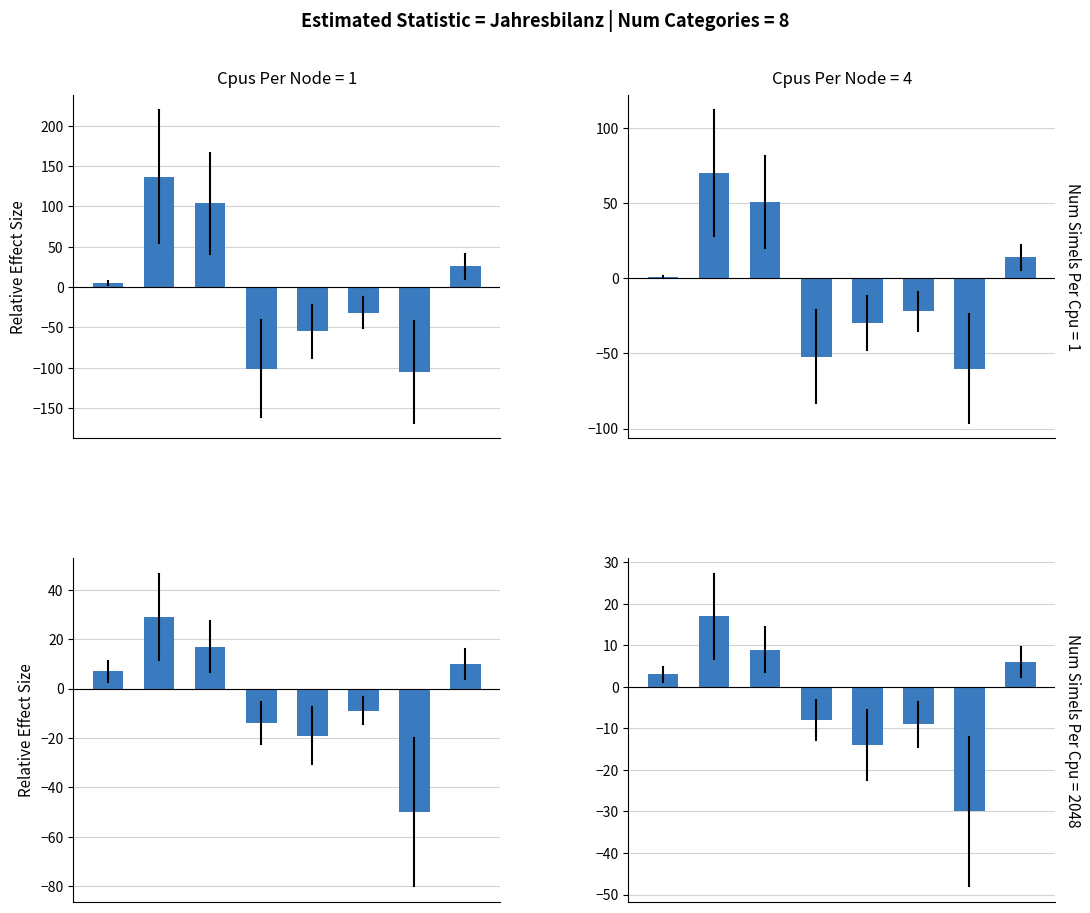

Reading left to right, what are all the values shown in this chart?

Total FZA/VEP: 5	137	104	-101	-55	-32	-105	26
Frauen FZA/VEP: 1	70	51	-52	-30	-22	-60	14
Total AuG/VZAE: 7	29	17	-14	-19	-9	-50	10
Frauen AuG/VZAE: 3	17	9	-8	-14	-9	-30	6